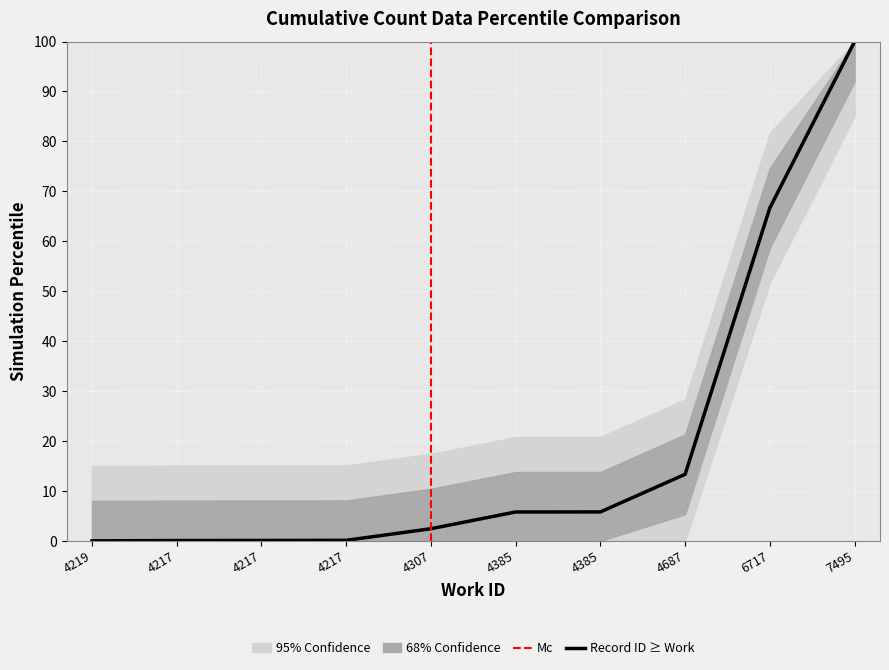

Reading right to left, transcribe all the data shown in this chart.

100.0	66.7	13.3	5.8	5.8	2.4	0.1	0.1	0.1	0.0